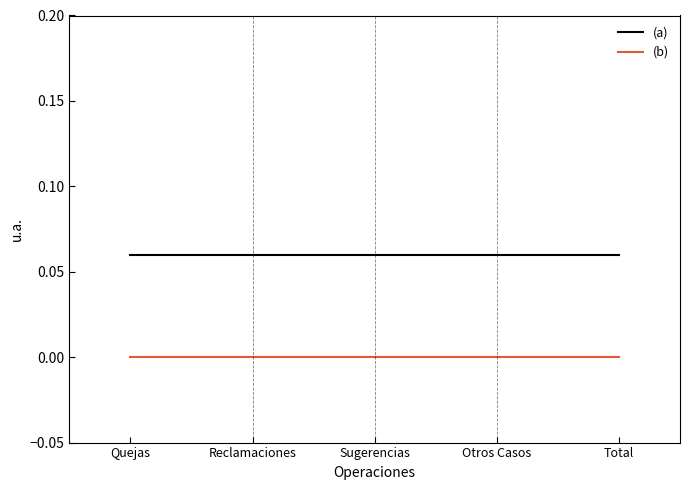

What position from the right is Total?

1